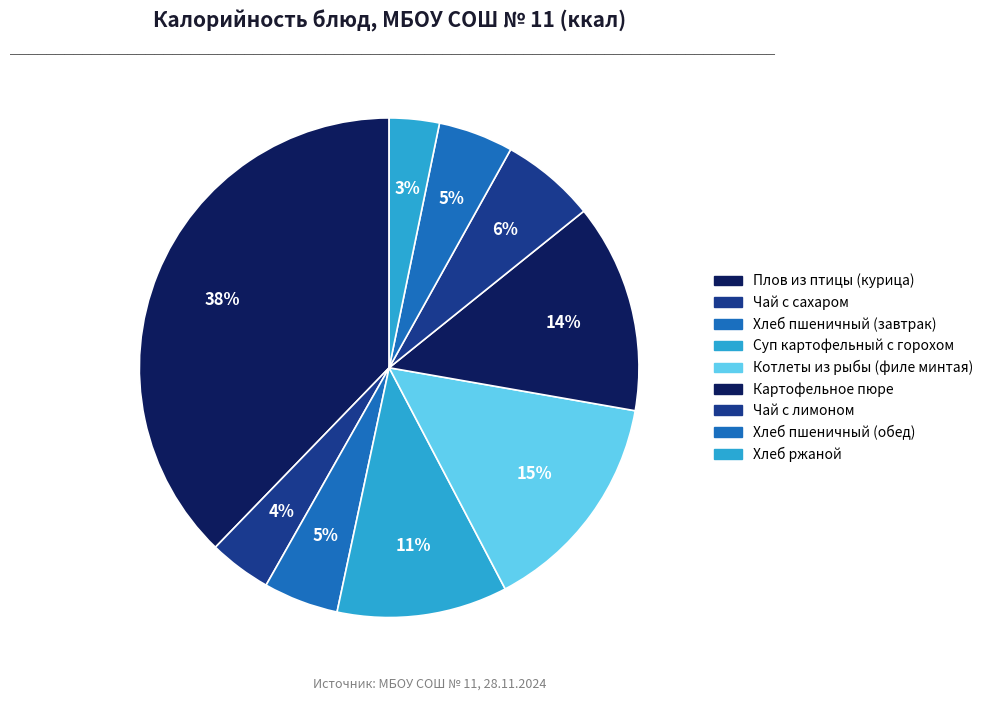

Is the sum of Картофельное пюре and Хлеб ржаной greater than half?

No